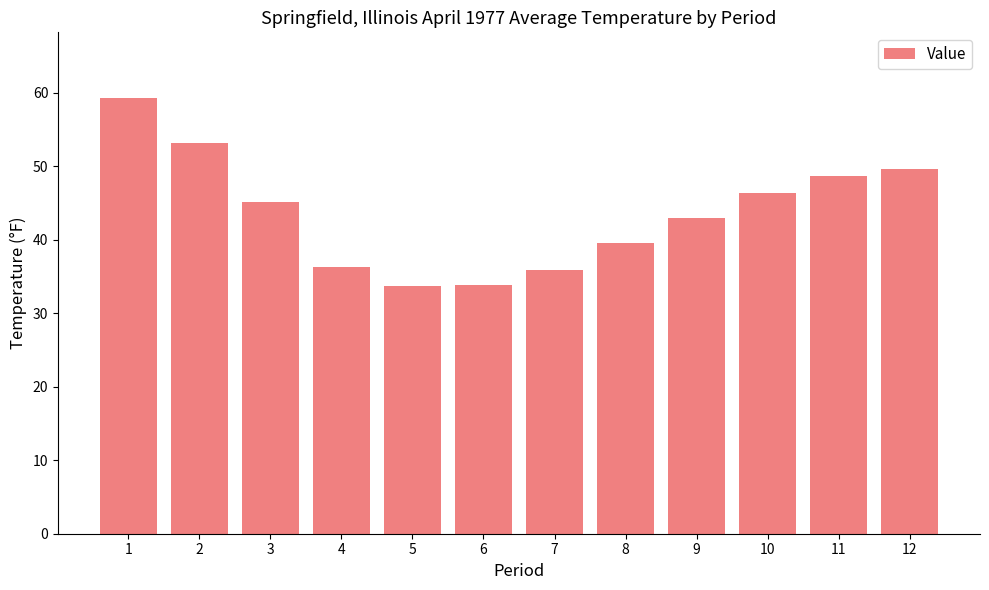

Which has a higher value, 8 or 7?

8